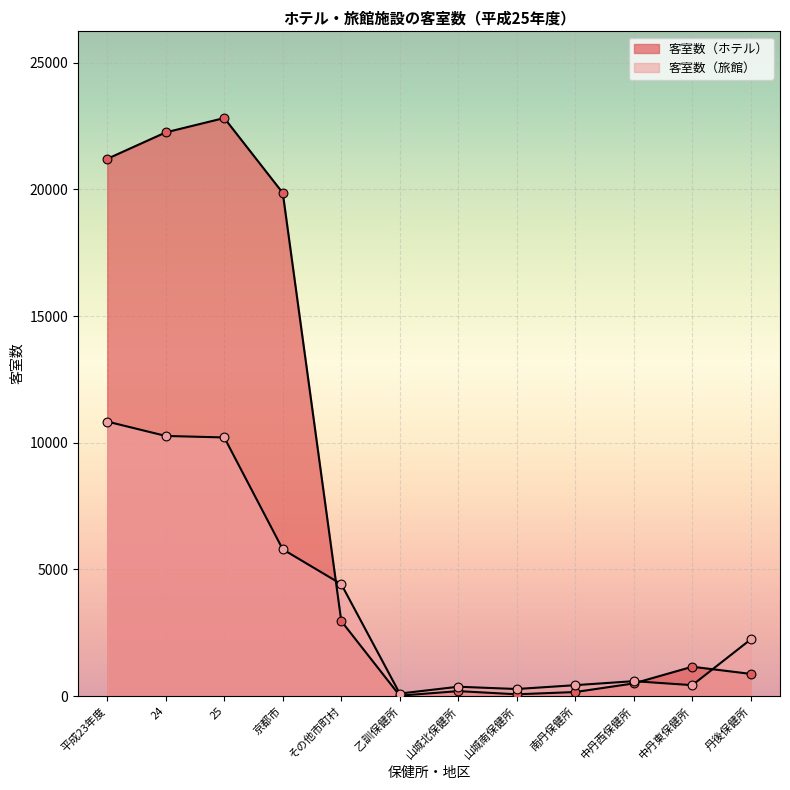

Which series has the largest total across all categories?

客室数